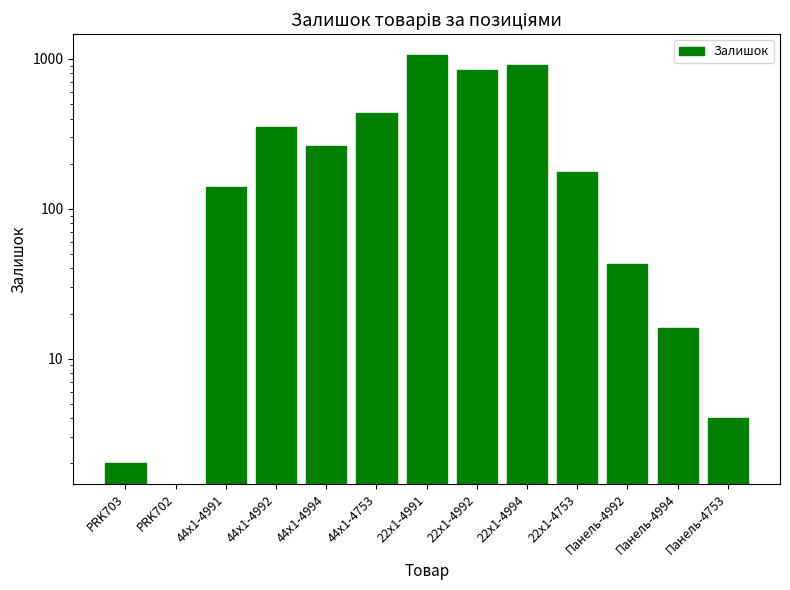

Reading left to right, what are all the values shown in this chart?

2	0	139	350	263	436	1067	841	910	176	43	16	4